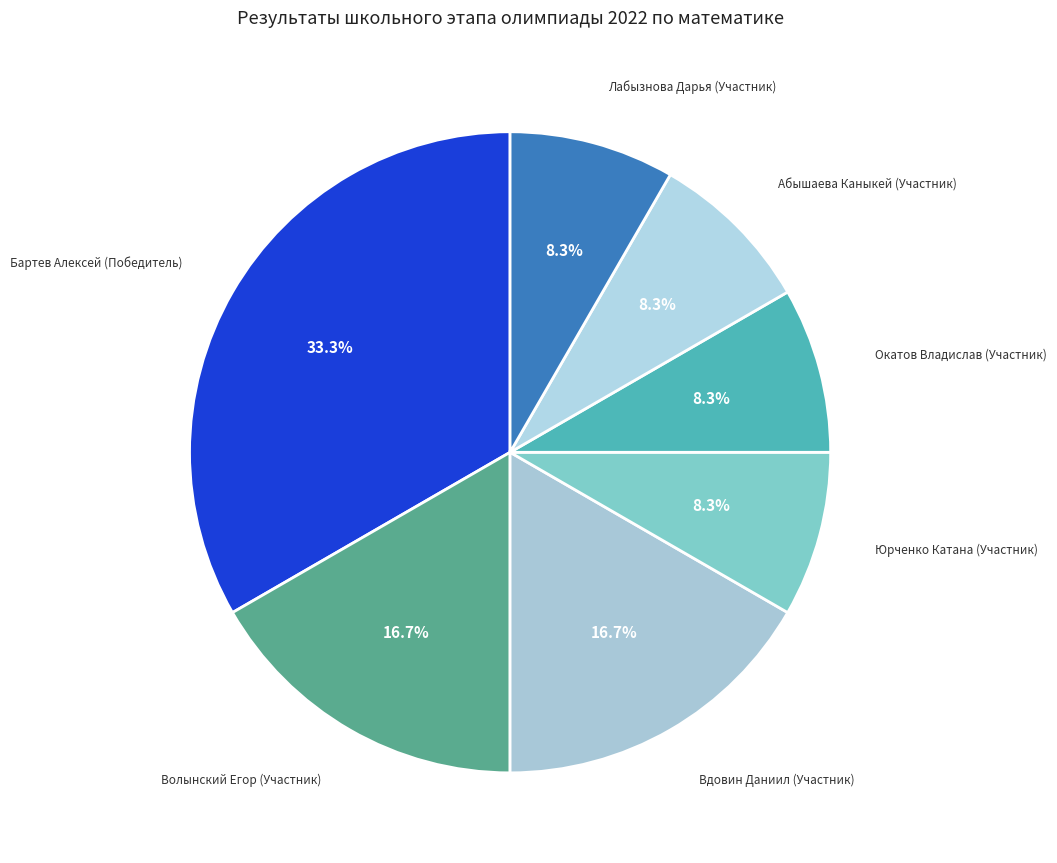

Approximately how many times larger is the value at Вдовин Даниил (Участник) compared to Окатов Владислав (Участник)?

2.0